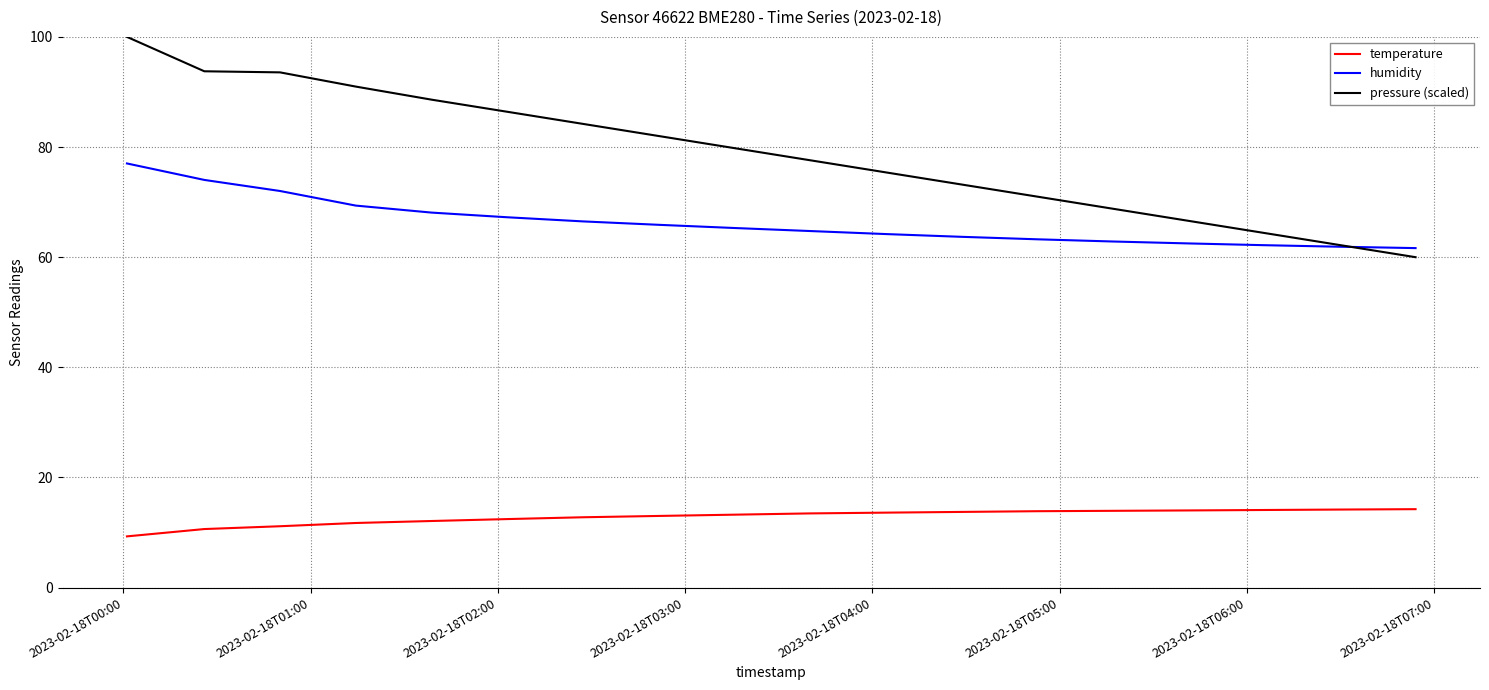

At how many categories does at least one series exceed 42?

18